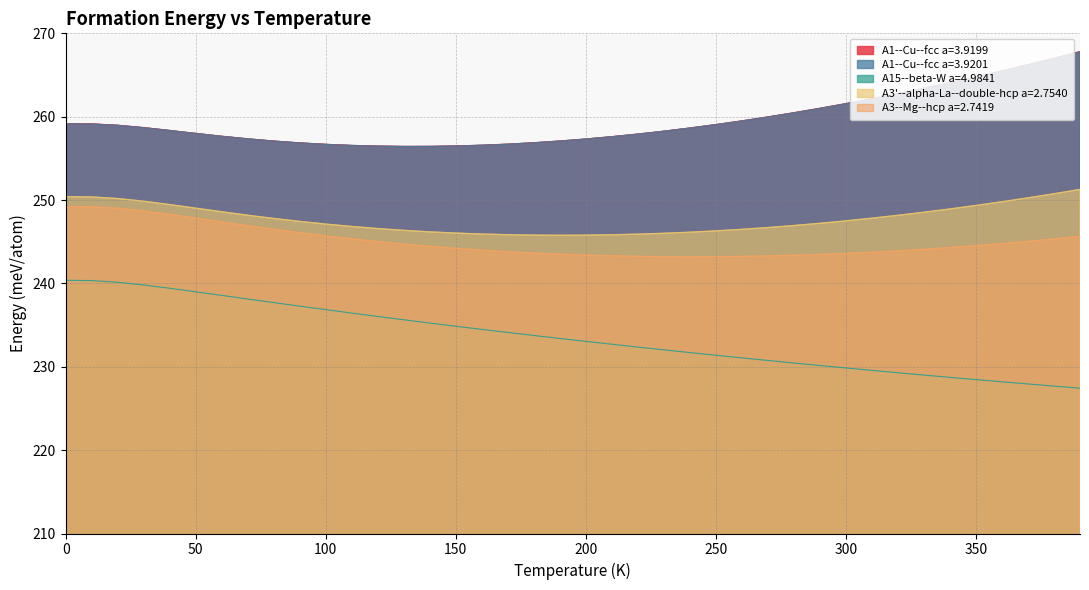

How many data points in A3--Mg--hcp a=2.7419 are less than 244?

17